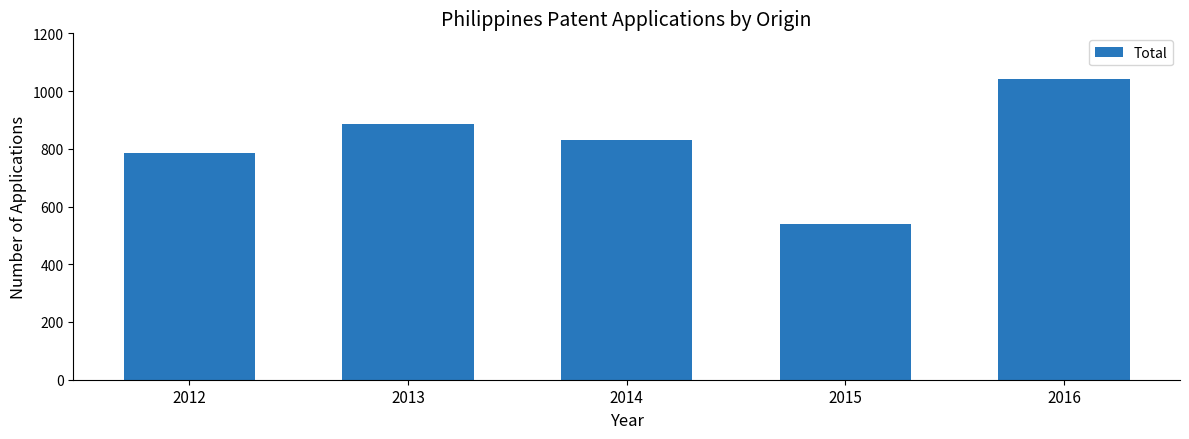

Which label corresponds to the smallest value in the chart?

2015